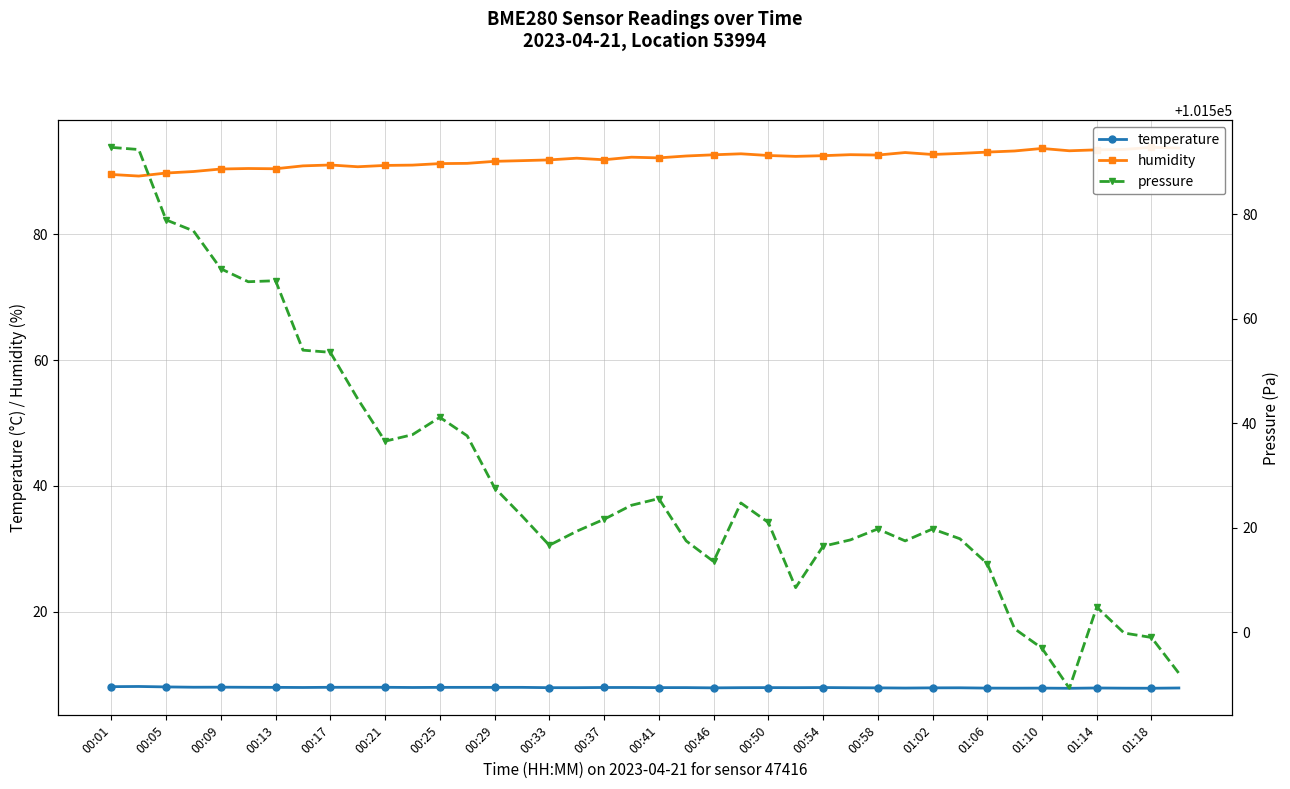

Which category has the highest value in the pressure series?

00:01